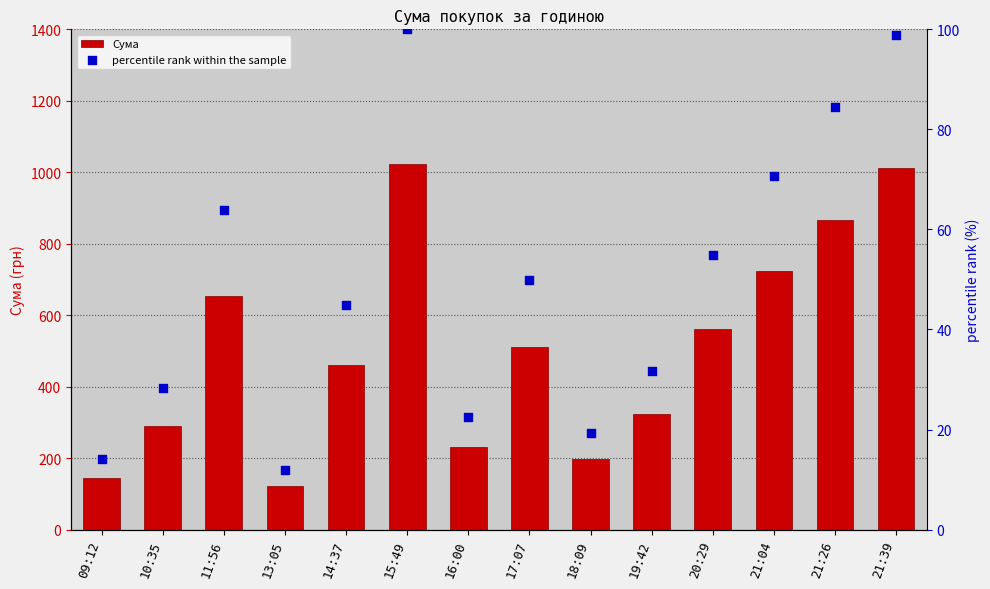

At how many categories does at least one series exceed 547?

6